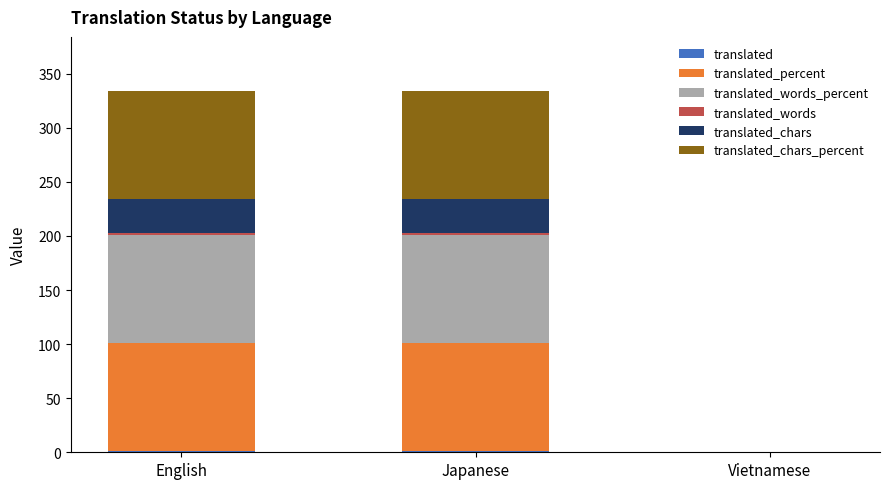

How many categories are shown in the chart?

3